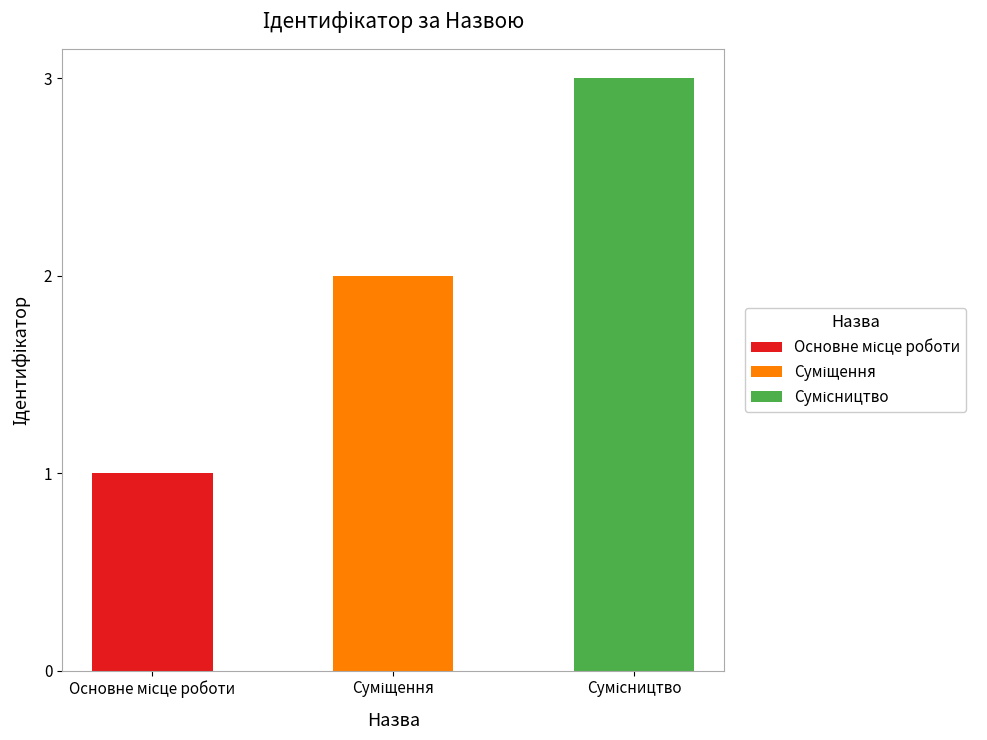

Where does the data first go above 2?

Сумісництво